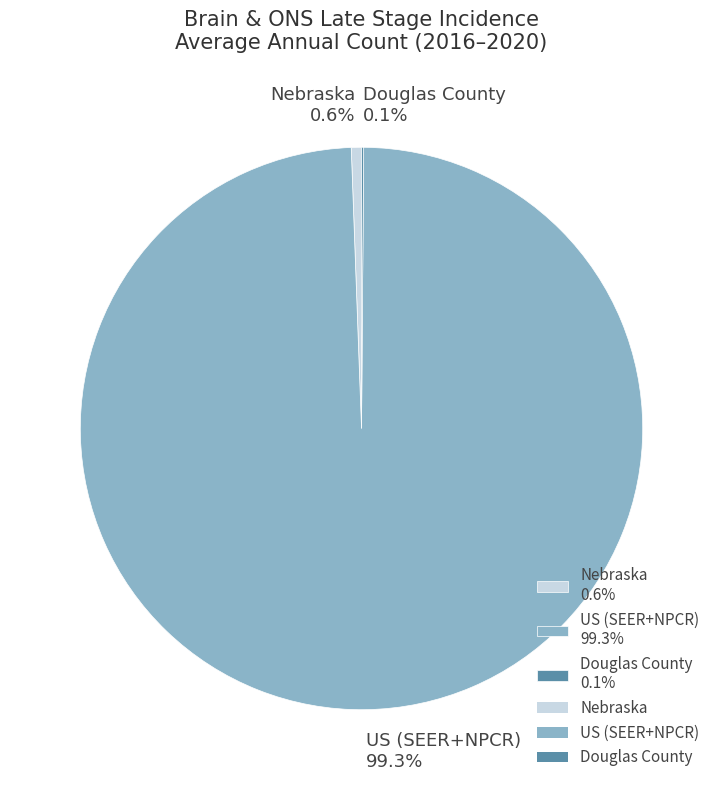

What portion of the pie excludes Nebraska 0.6%?

99.4%